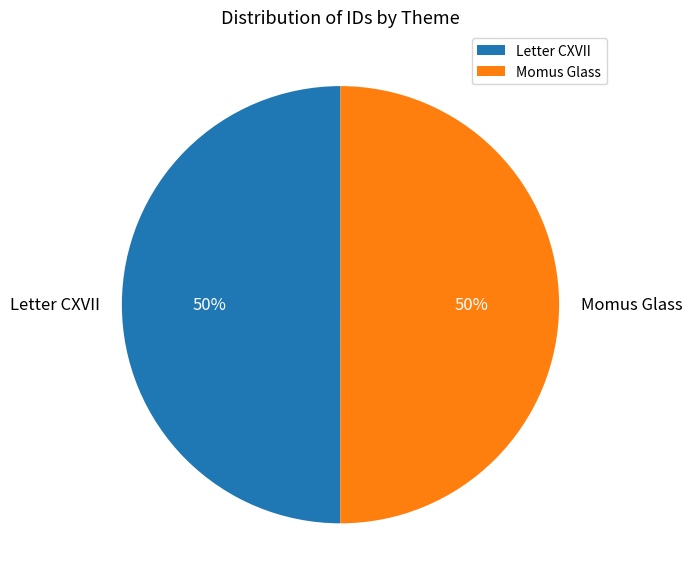

To the nearest percent, what percentage of the pie is Momus Glass?

50%